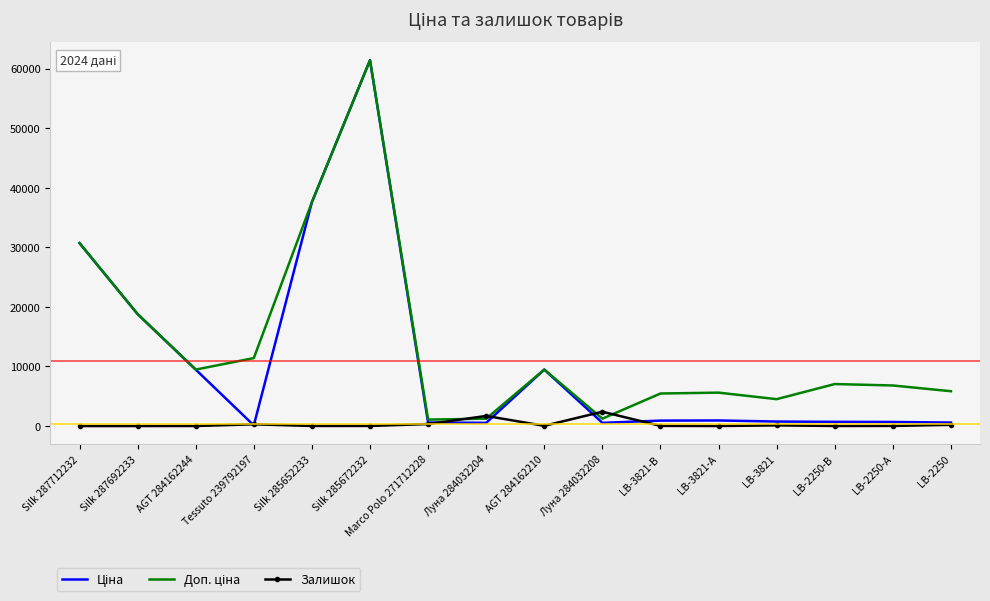

At which category does the chart reach its peak across all series?

Silk 285672232